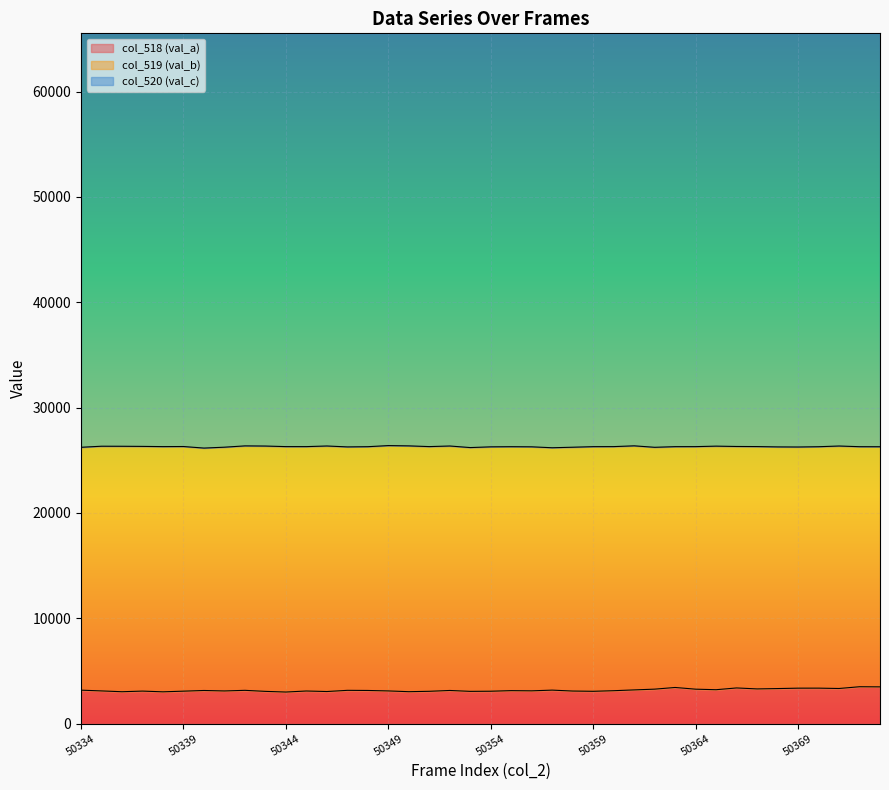

Which has a higher value, 50346 or 50352?

50352